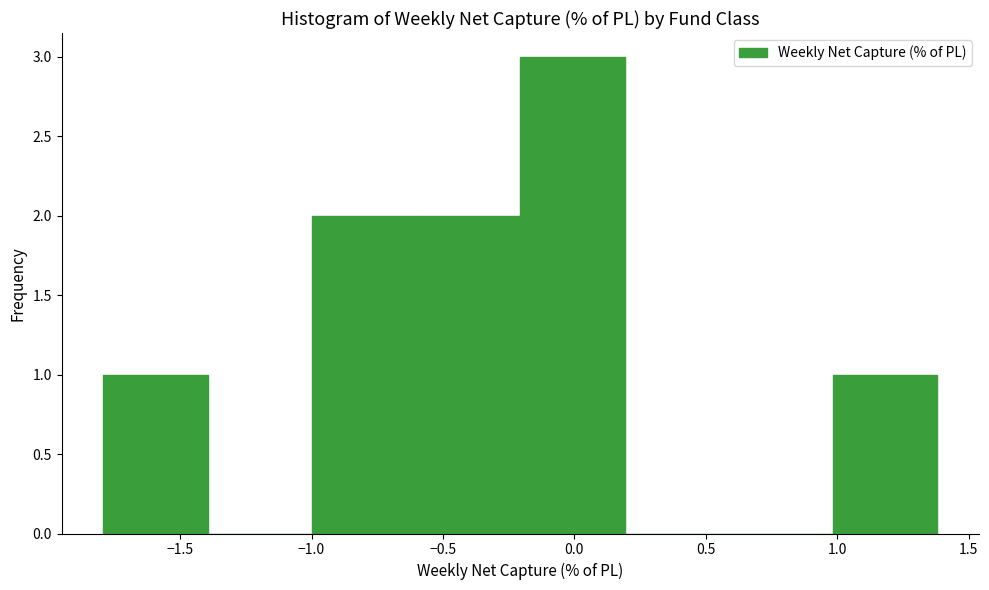

What is the height of the bar covering -0.2 to 0.2 on the x-axis? Neither the bar edges nor the heights are printed on the chart, so give them approximately, as read against the axes.

3